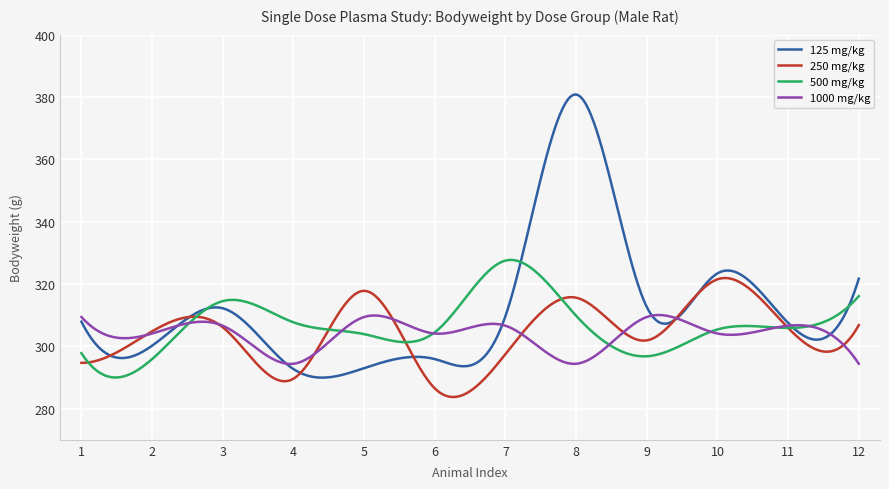

Which series has the largest range (max minus min)?

125 mg/kg